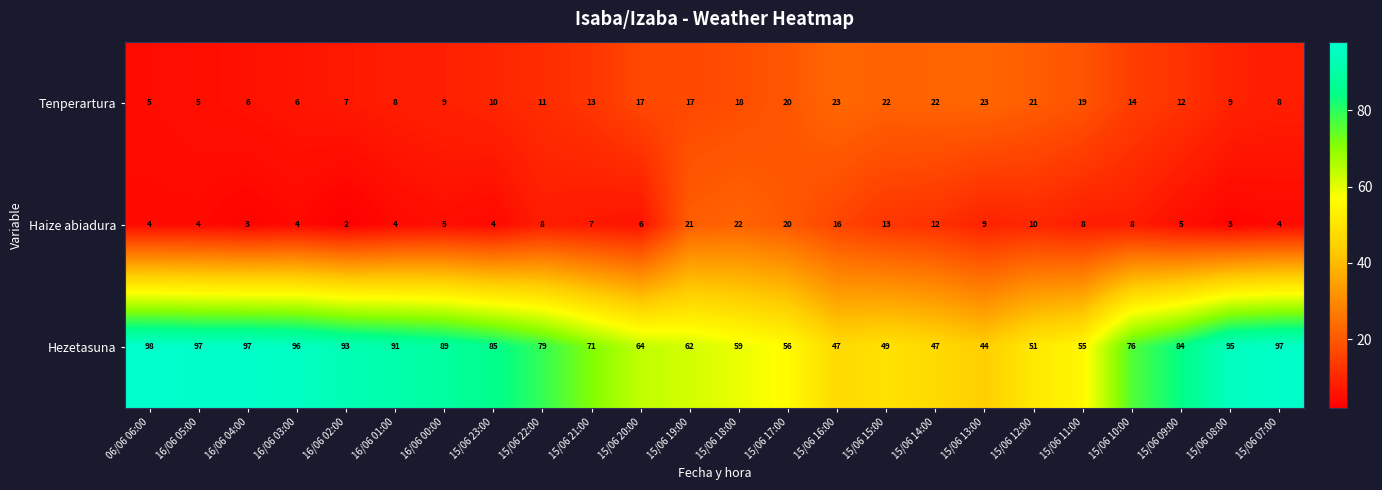

The value of Haize abiadura at 16/06 02:00 is 1. True or false?

False